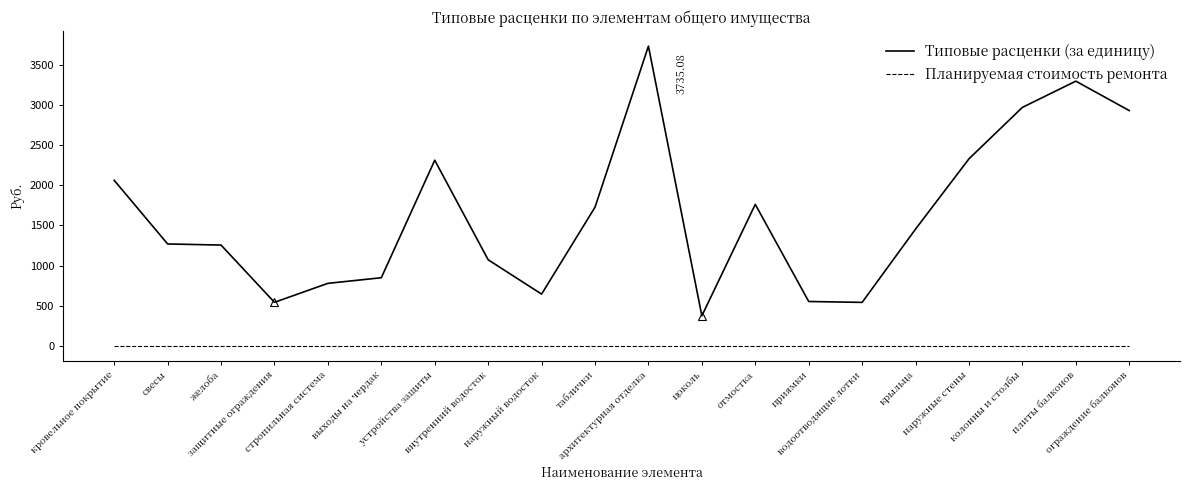

What are all the series names shown in the legend?

Типовые расценки (за единицу), Планируемая стоимость ремонта